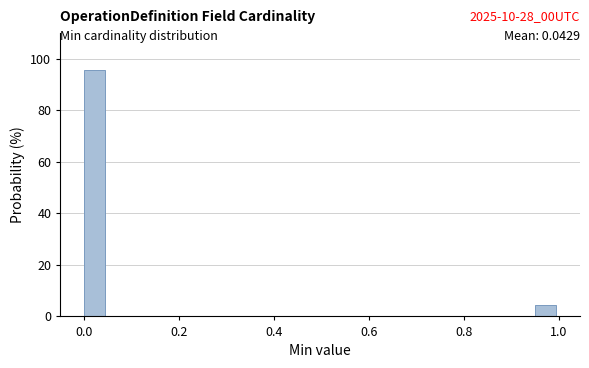

Around what value on the x-axis is the tallest bar? Give the approximate position of its centre, as read against the axis.

0.02